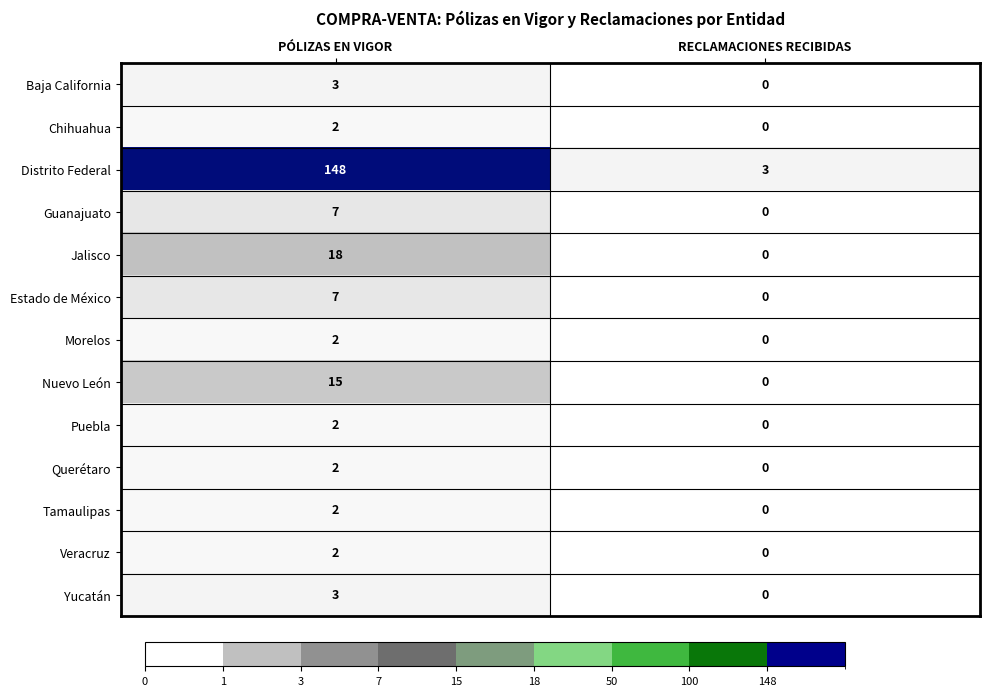

Reading left to right, what are all the values shown in this chart?

Baja California: PÓLIZAS EN VIGOR=3	RECLAMACIONES RECIBIDAS=0
Chihuahua: PÓLIZAS EN VIGOR=2	RECLAMACIONES RECIBIDAS=0
Distrito Federal: PÓLIZAS EN VIGOR=148	RECLAMACIONES RECIBIDAS=3
Guanajuato: PÓLIZAS EN VIGOR=7	RECLAMACIONES RECIBIDAS=0
Jalisco: PÓLIZAS EN VIGOR=18	RECLAMACIONES RECIBIDAS=0
Estado de México: PÓLIZAS EN VIGOR=7	RECLAMACIONES RECIBIDAS=0
Morelos: PÓLIZAS EN VIGOR=2	RECLAMACIONES RECIBIDAS=0
Nuevo León: PÓLIZAS EN VIGOR=15	RECLAMACIONES RECIBIDAS=0
Puebla: PÓLIZAS EN VIGOR=2	RECLAMACIONES RECIBIDAS=0
Querétaro: PÓLIZAS EN VIGOR=2	RECLAMACIONES RECIBIDAS=0
Tamaulipas: PÓLIZAS EN VIGOR=2	RECLAMACIONES RECIBIDAS=0
Veracruz: PÓLIZAS EN VIGOR=2	RECLAMACIONES RECIBIDAS=0
Yucatán: PÓLIZAS EN VIGOR=3	RECLAMACIONES RECIBIDAS=0